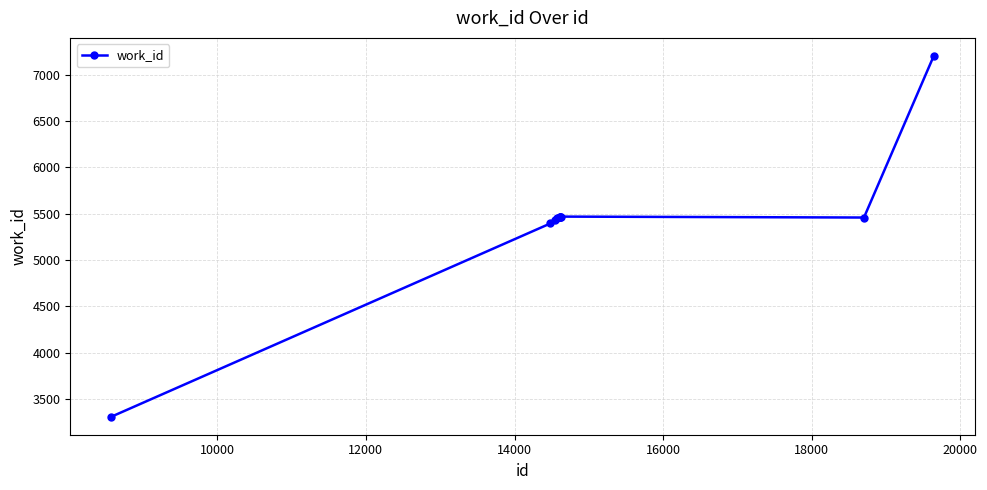

What is the greatest value displayed?

7201